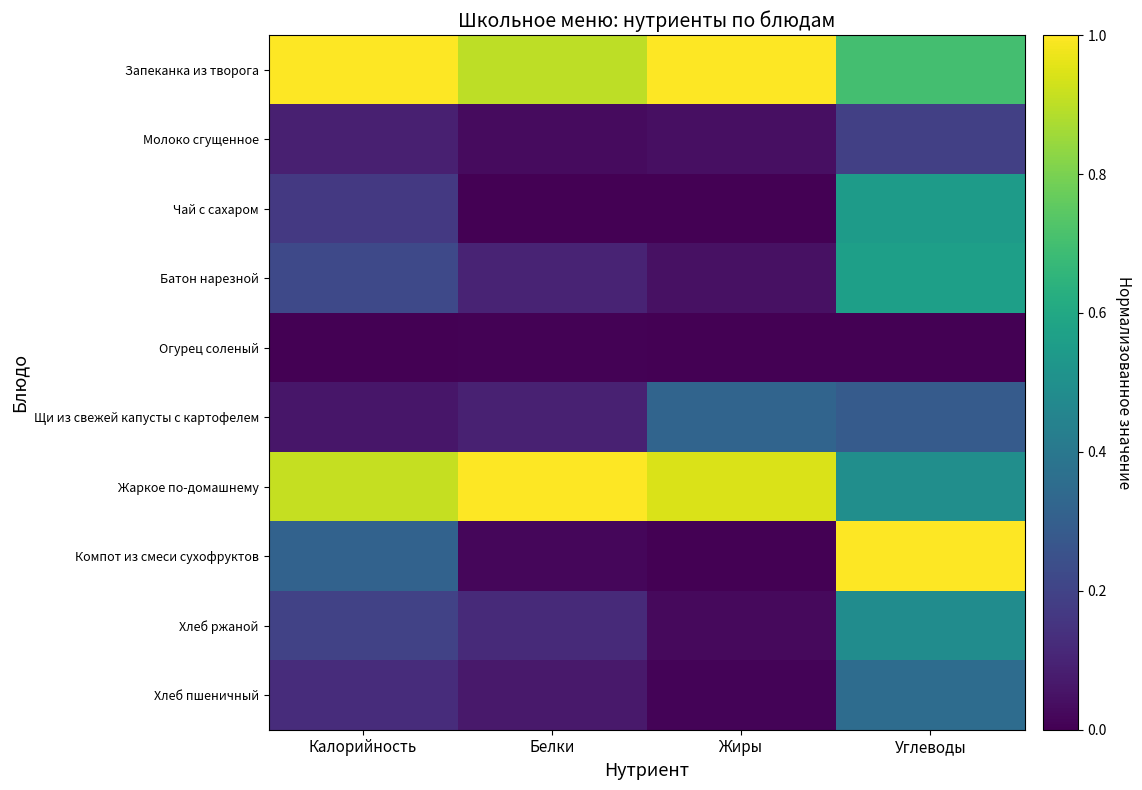

Which series changed the most between Жиры and Углеводы?

Компот из смеси сухофруктов